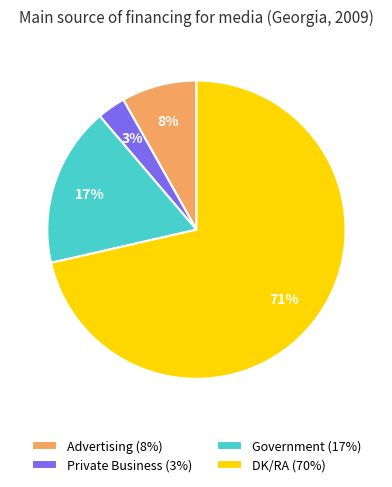

True or false: Advertising (8%) accounts for 1% of the total.

False